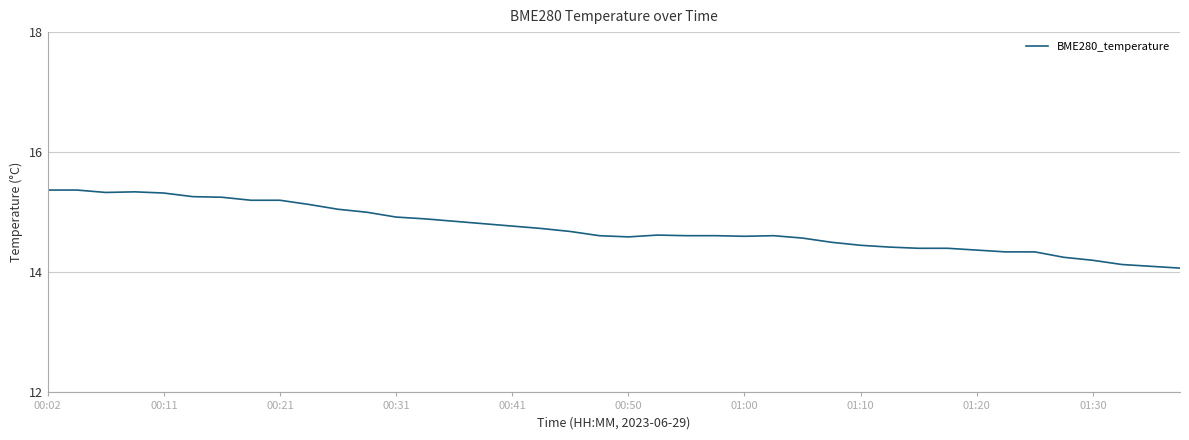

What is the difference between the maximum and minimum values?

1.3